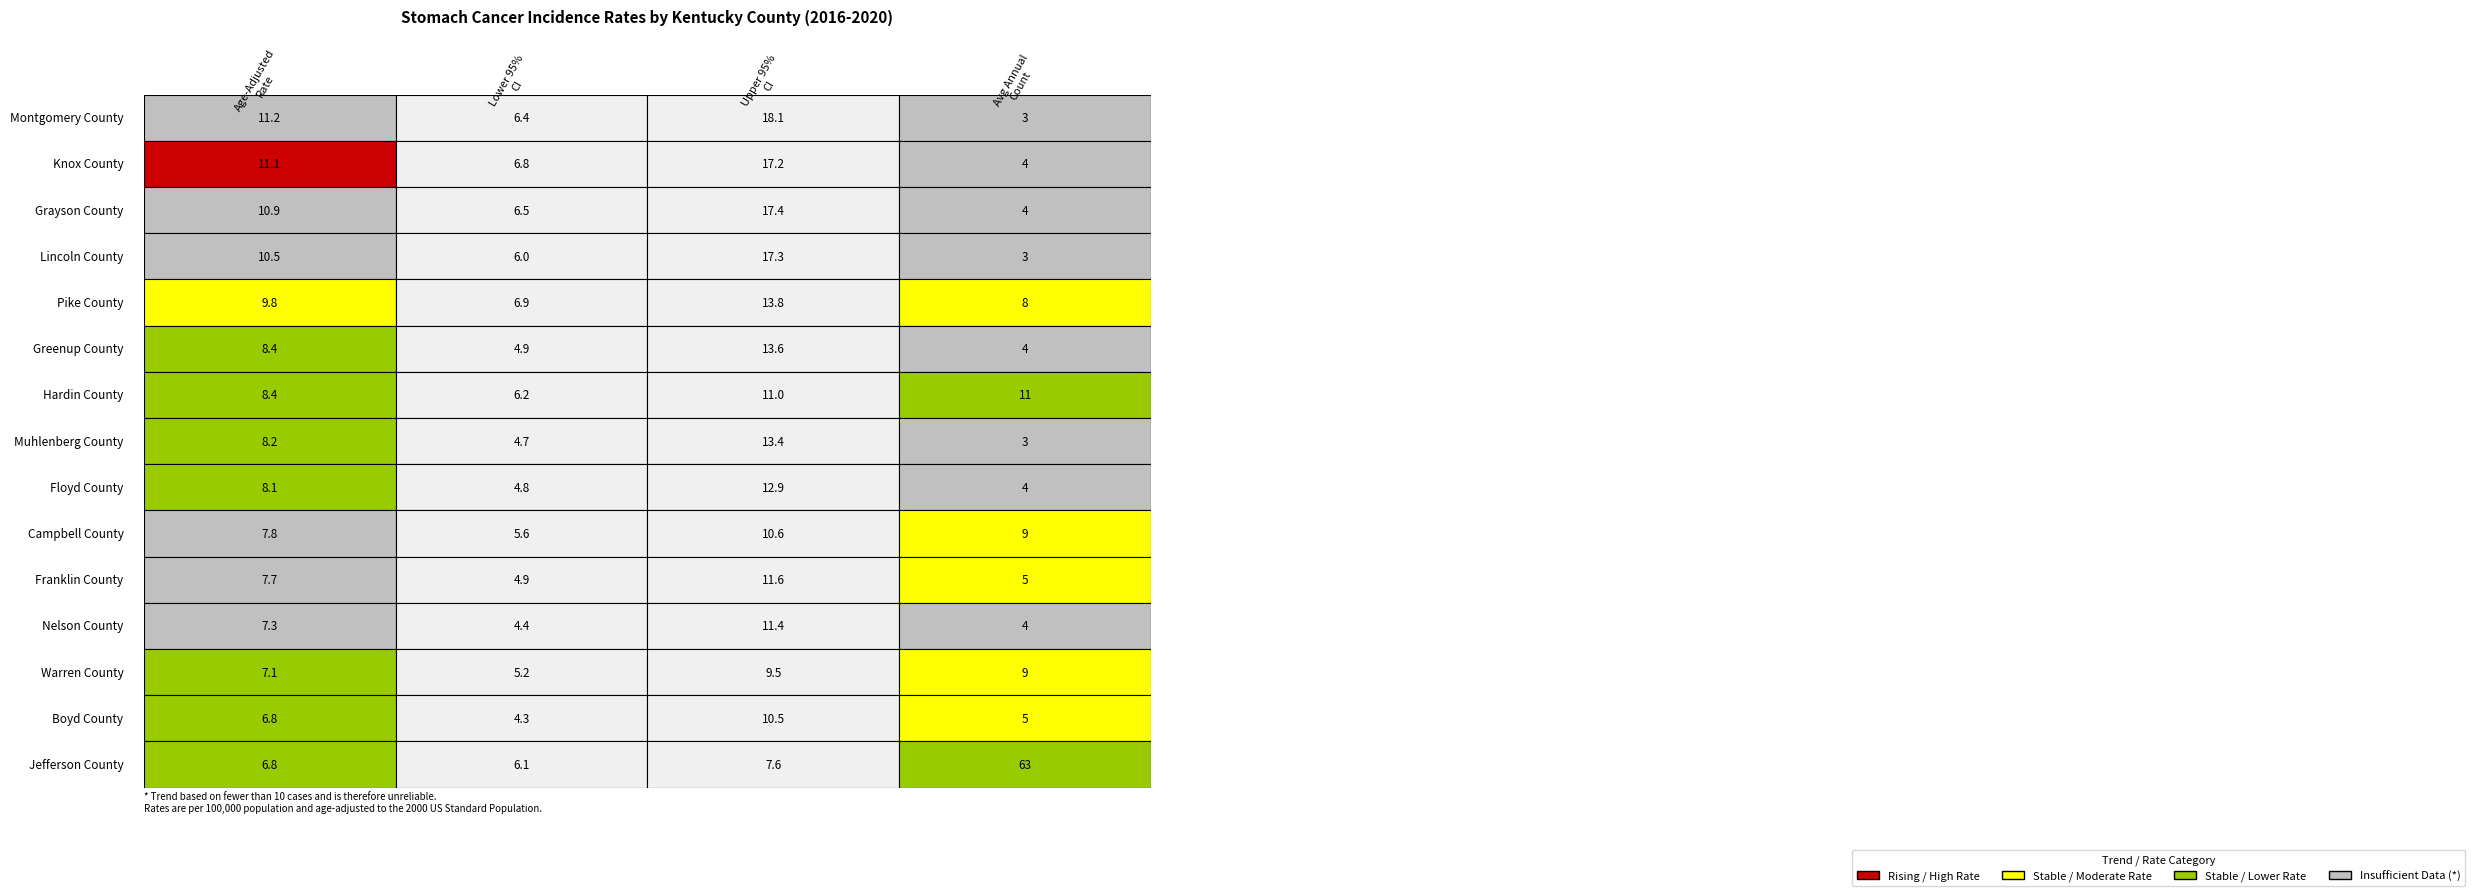

Reading left to right, list all the values displayed in this chart.

Montgomery County: 0=11.2	1=6.4	2=18.1	3=3.0
Knox County: 0=11.1	1=6.8	2=17.2	3=4.0
Grayson County: 0=10.9	1=6.5	2=17.4	3=4.0
Lincoln County: 0=10.5	1=6.0	2=17.3	3=3.0
Pike County: 0=9.8	1=6.9	2=13.8	3=8.0
Greenup County: 0=8.4	1=4.9	2=13.6	3=4.0
Hardin County: 0=8.4	1=6.2	2=11.0	3=11.0
Muhlenberg County: 0=8.2	1=4.7	2=13.4	3=3.0
Floyd County: 0=8.1	1=4.8	2=12.9	3=4.0
Campbell County: 0=7.8	1=5.6	2=10.6	3=9.0
Franklin County: 0=7.7	1=4.9	2=11.6	3=5.0
Nelson County: 0=7.3	1=4.4	2=11.4	3=4.0
Warren County: 0=7.1	1=5.2	2=9.5	3=9.0
Boyd County: 0=6.8	1=4.3	2=10.5	3=5.0
Jefferson County: 0=6.8	1=6.1	2=7.6	3=63.0